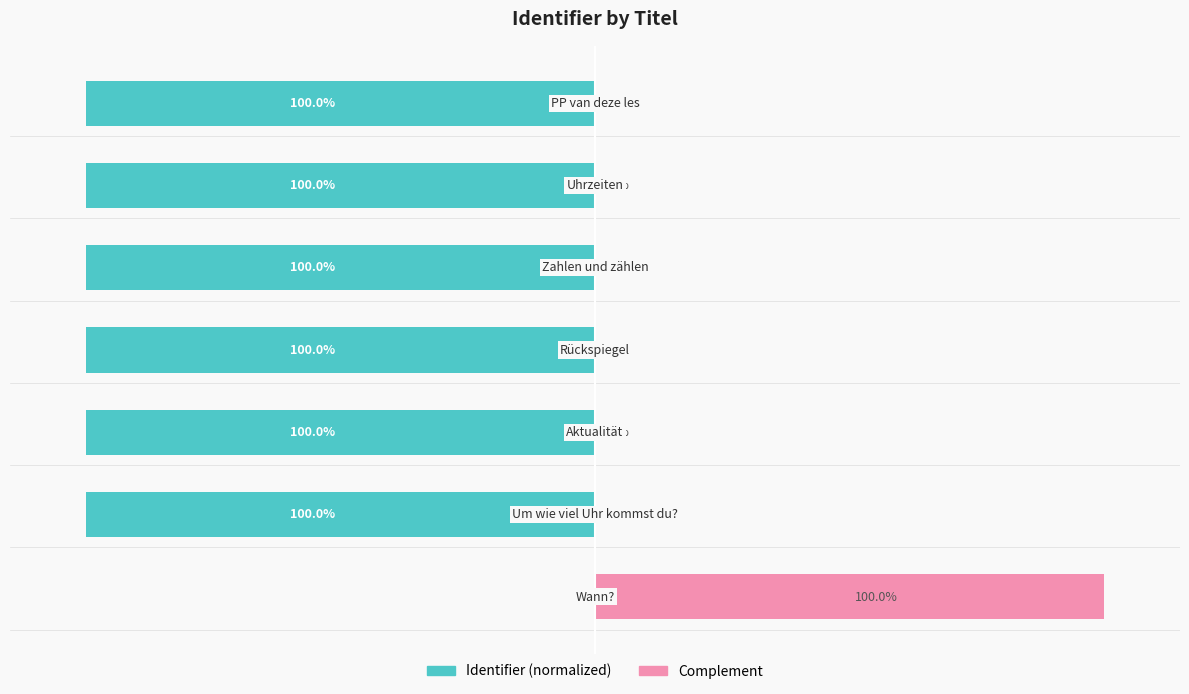

What is the average value of the Complement series?

14.3